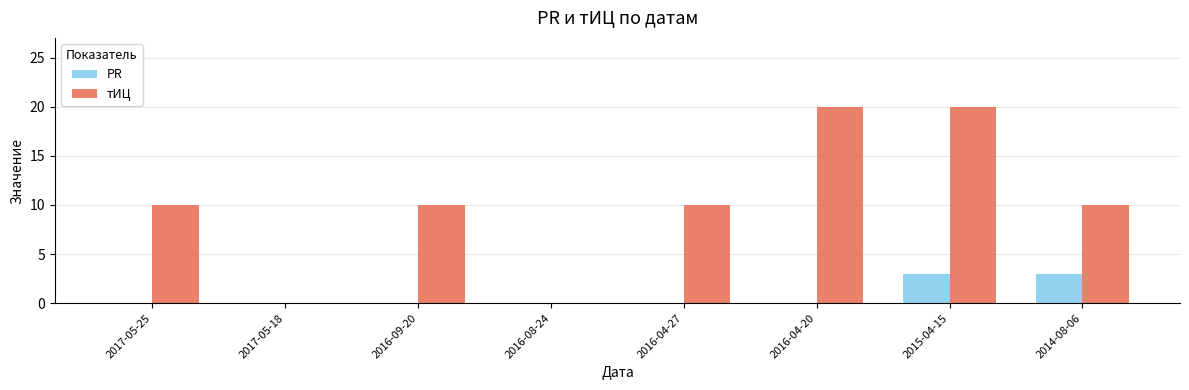

How many categories are shown in the chart?

8